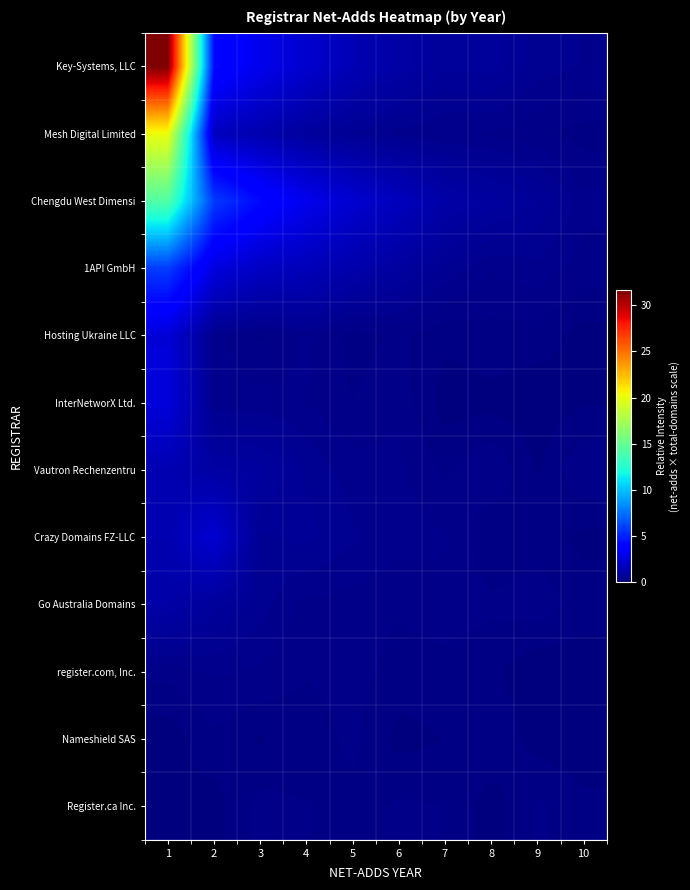

Which series has the largest total across all categories?

Key-Systems, LLC